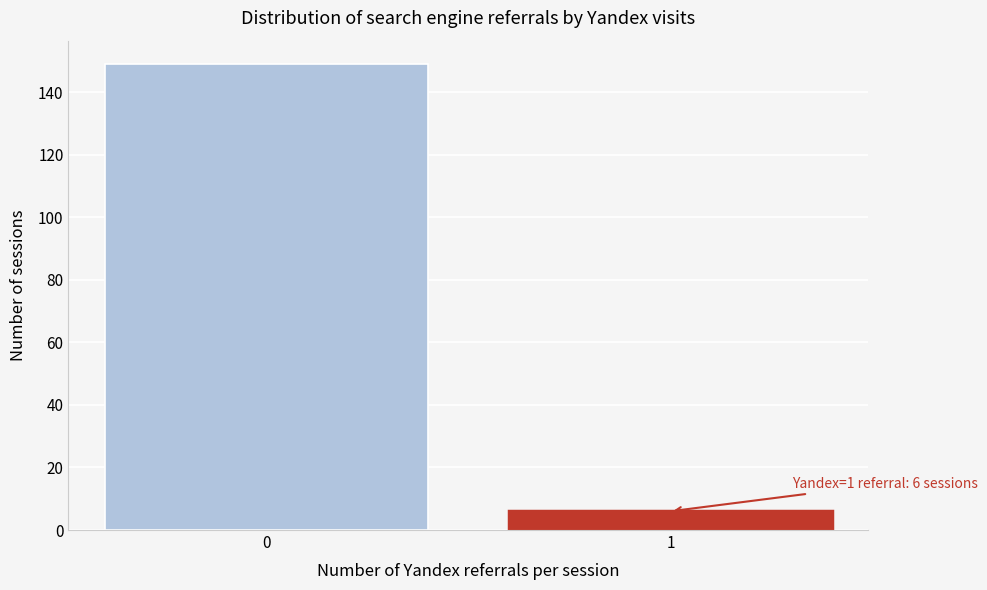

Reading right to left, transcribe all the data shown in this chart.

6	149